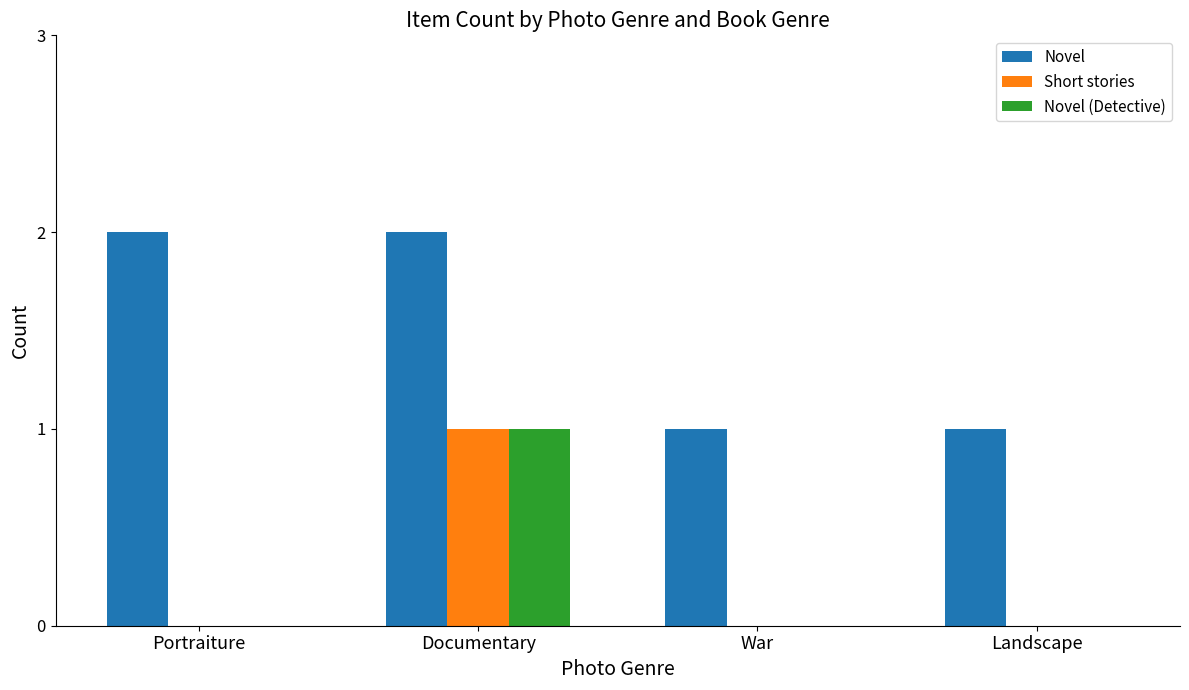

The value of Novel at War is 1. True or false?

True